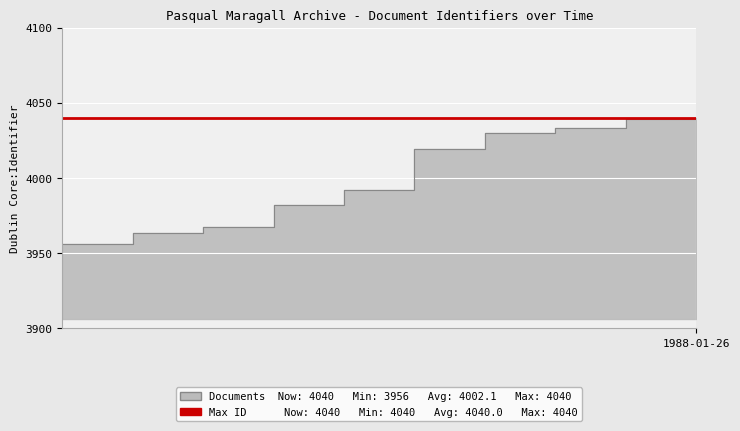

What is the label of the 7th point from the right?

1987-03-13